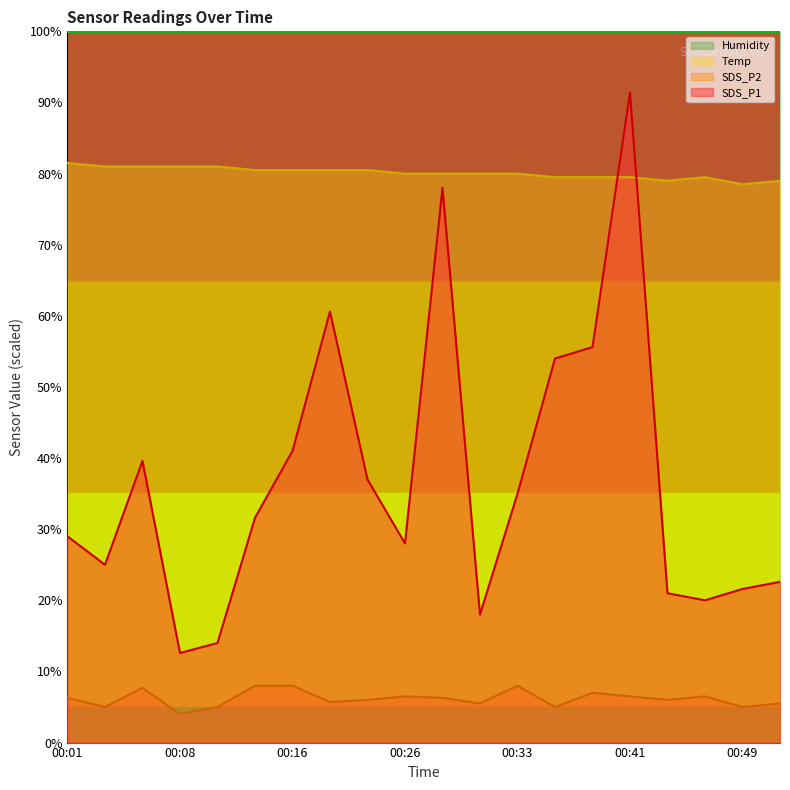

At which label does SDS_P2 reach its minimum?

00:08